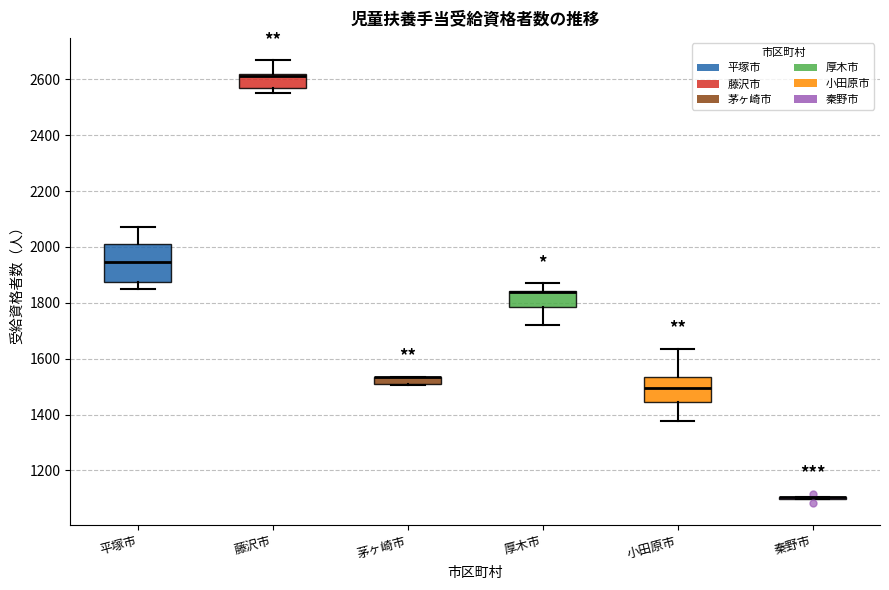

Where does the median line of the box for 小田原市 sit on the y-axis? The values are not printed on the chart, so give them approximately, as read against the axis.

1500